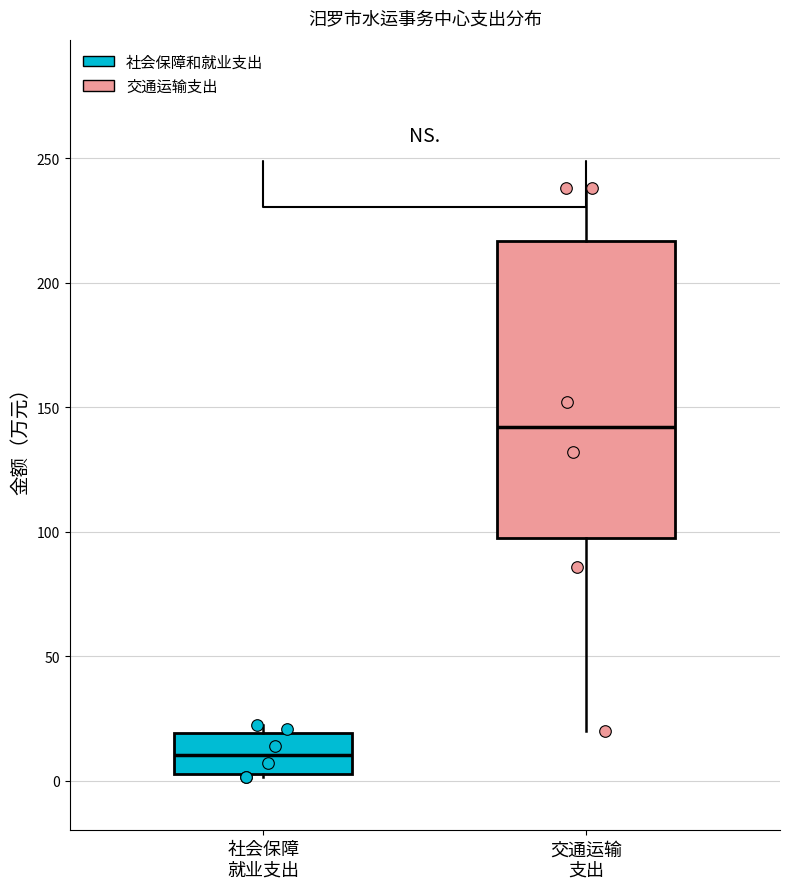

Which box has the highest median line?

交通运输 支出